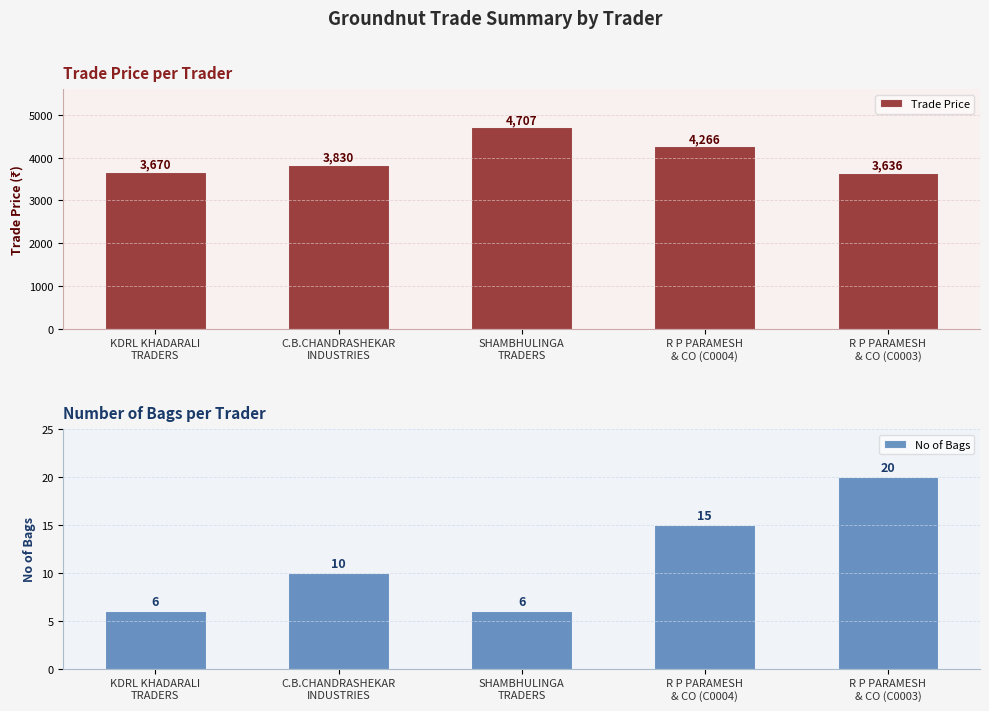

The Trade Price series shows 3830.0 at C.B.CHANDRASHEKAR
INDUSTRIES. True or false?

True